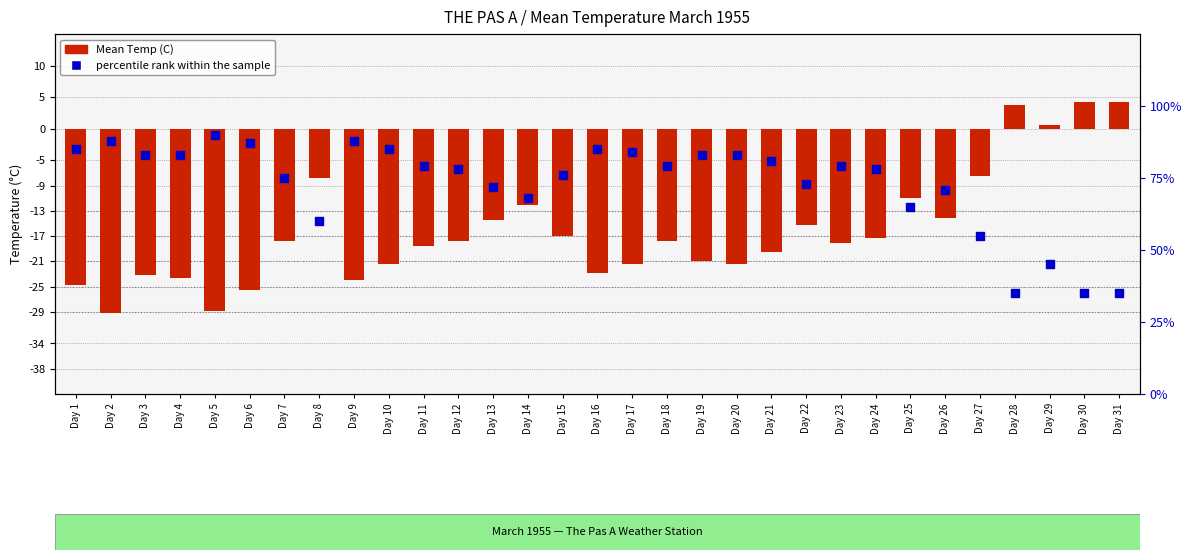

At how many categories does at least one series exceed -8?

31